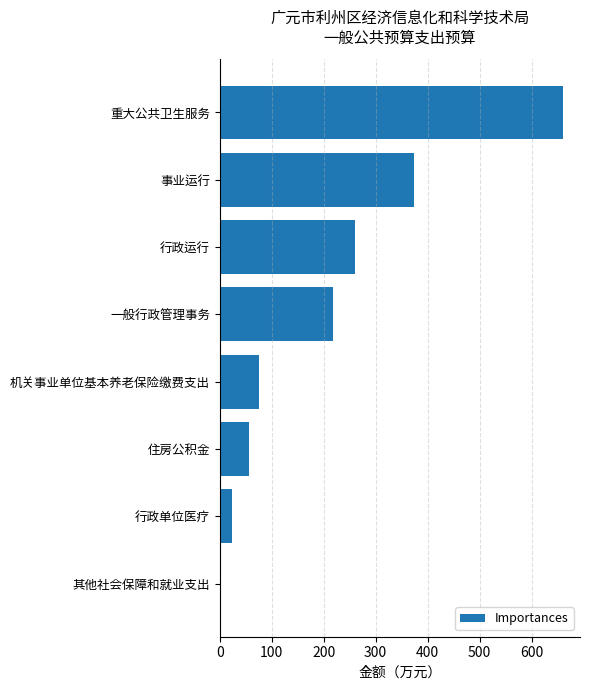

Which has a higher value, 重大公共卫生服务 or 其他社会保障和就业支出?

重大公共卫生服务